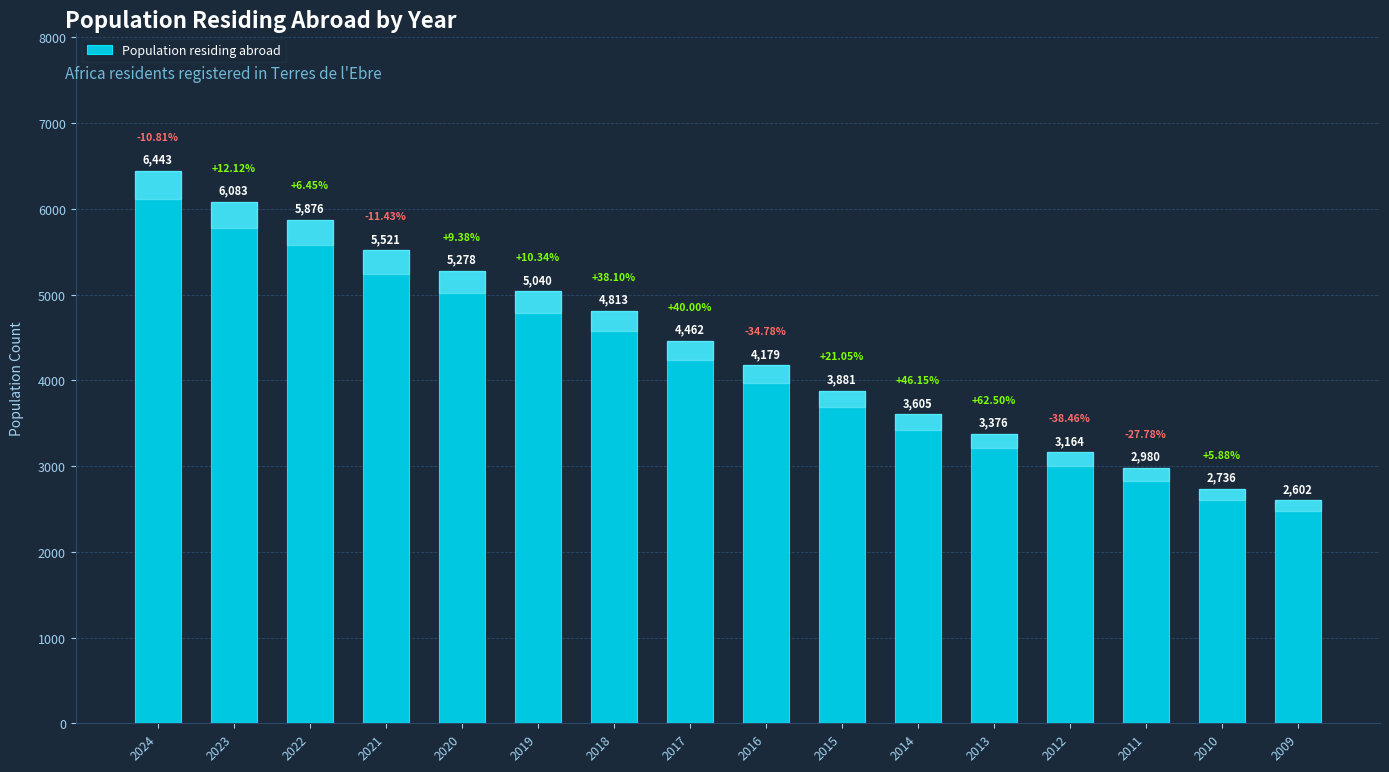

Reading right to left, extract all data points from this chart.

2602	2736	2980	3164	3376	3605	3881	4179	4462	4813	5040	5278	5521	5876	6083	6443